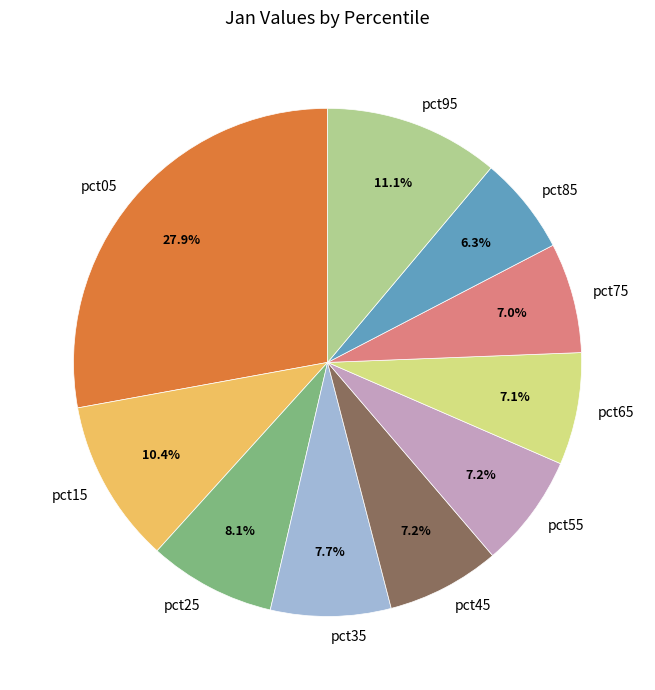

Which has a higher value, pct65 or pct85?

pct65